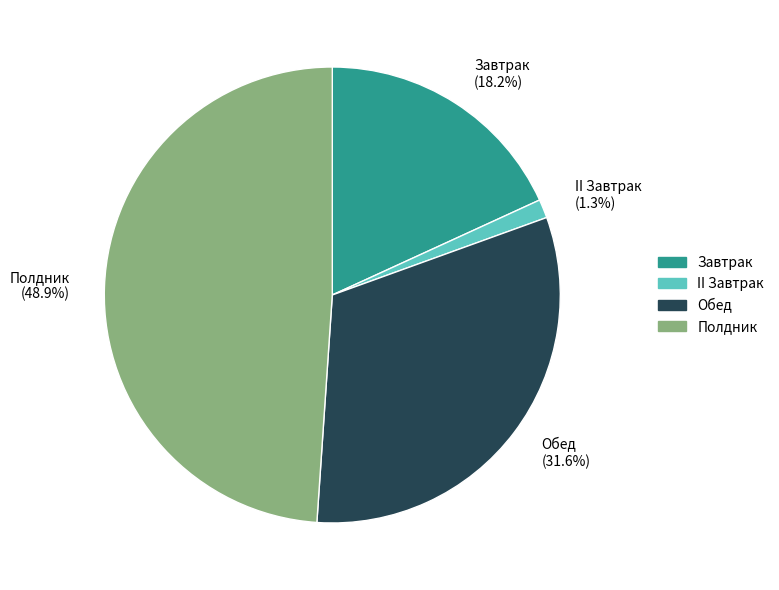

Rank the categories by value from highest to lowest.

Полдник, Обед, Завтрак, II Завтрак